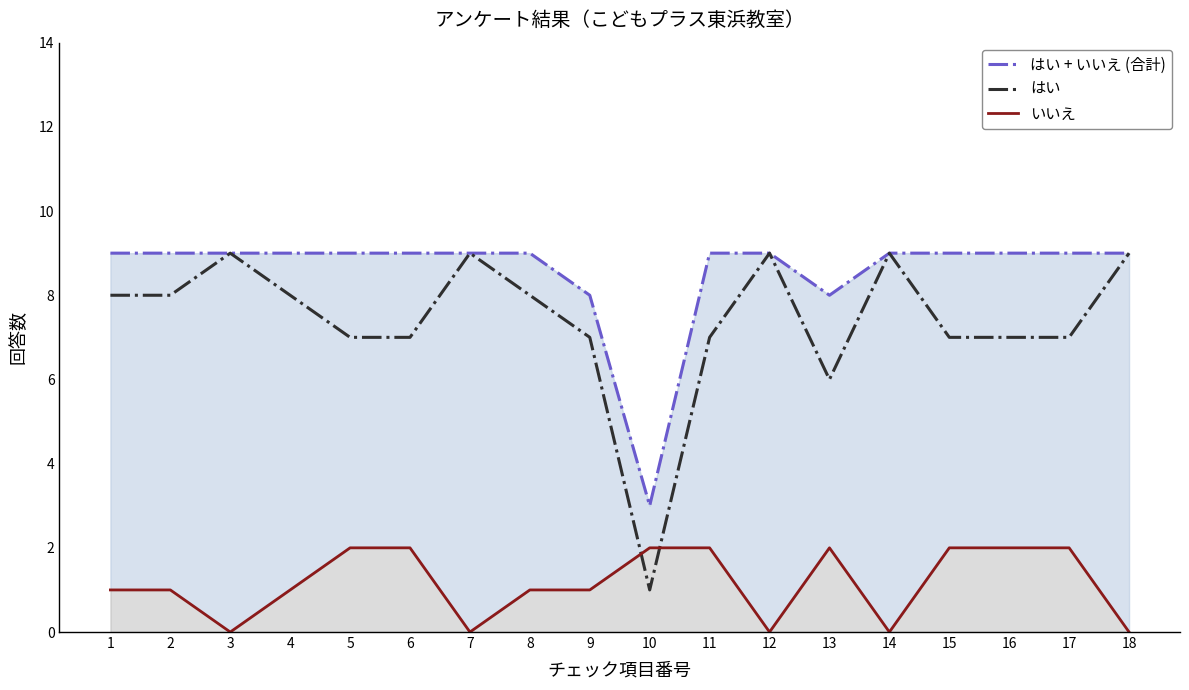

How many lines are shown in the chart?

3